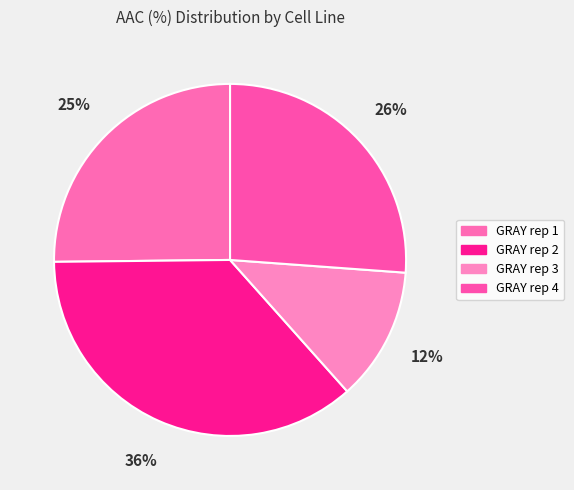

To the nearest percent, what percentage of the pie is GRAY rep 3?

12%